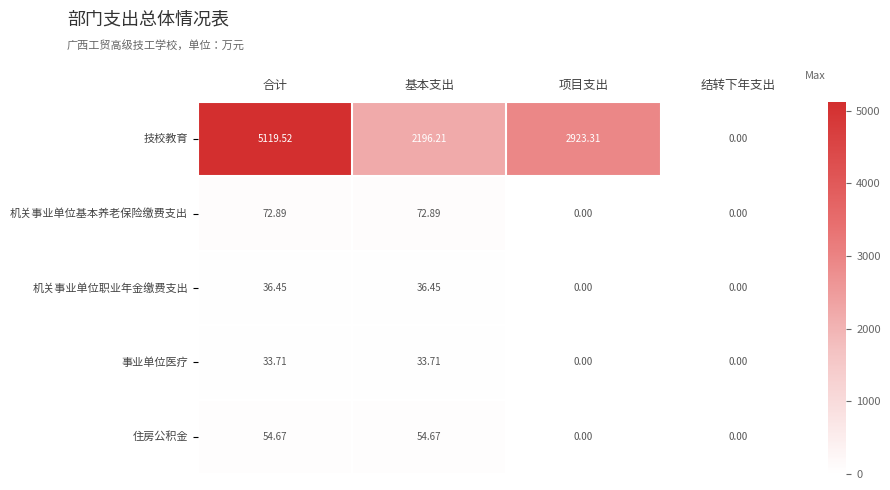

At which category does the chart reach its peak across all series?

合计